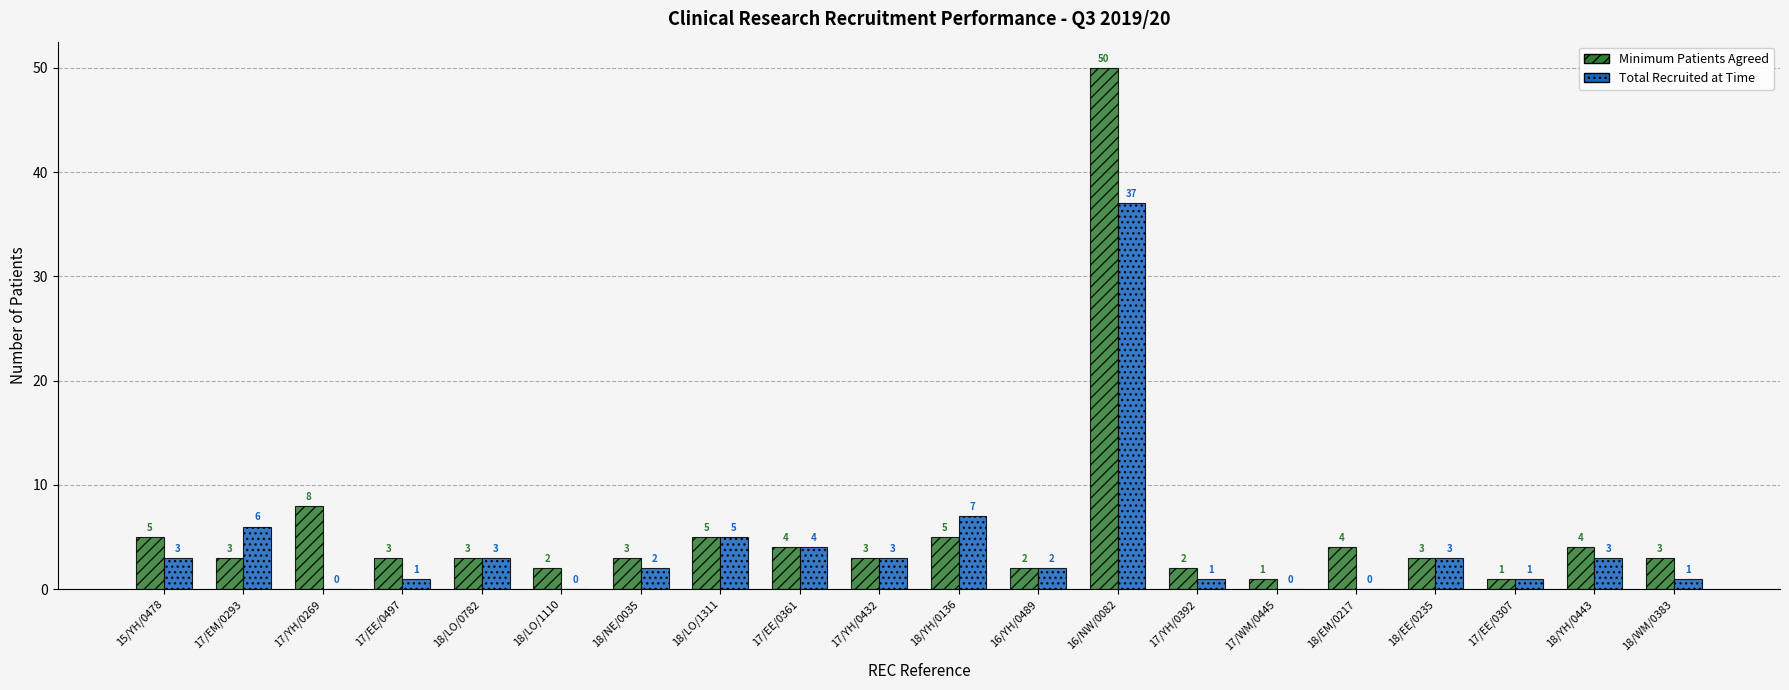

Where is Total Recruited at Time nearest to the value 18?

18/YH/0136